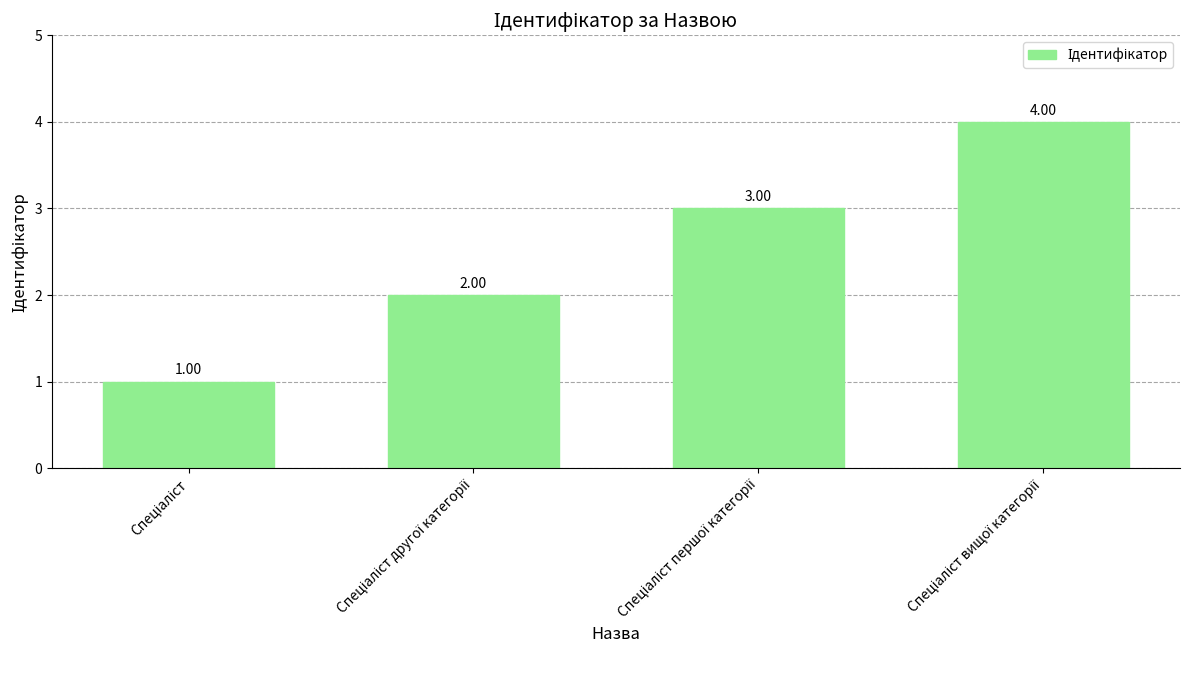

What is the sum of all values?

10